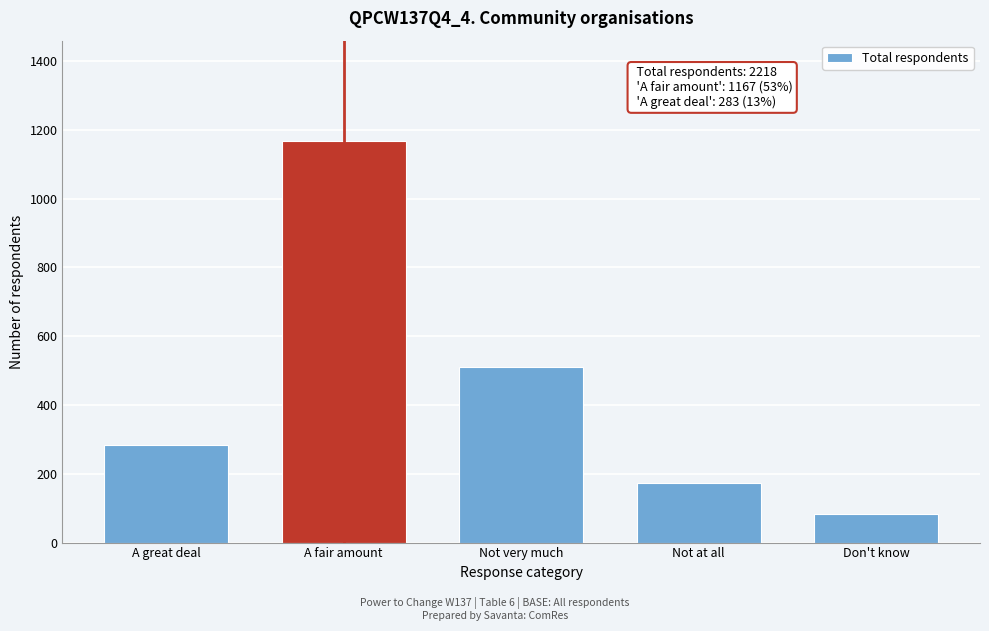

Reading left to right, what are all the values shown in this chart?

A great deal=283	A fair amount=1167	Not very much=511	Not at all=173	Don't know=84